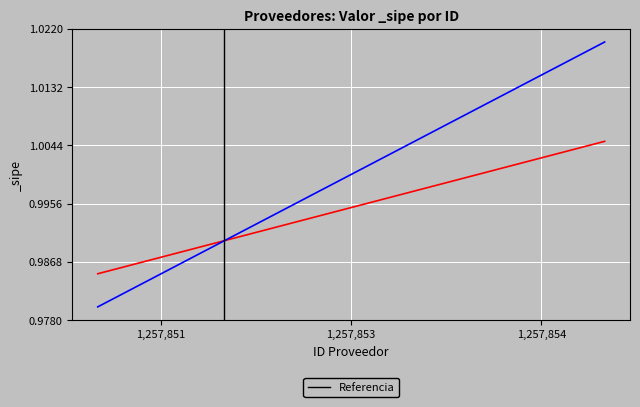

Is it true that the value at 1,257,851 is 1?

True